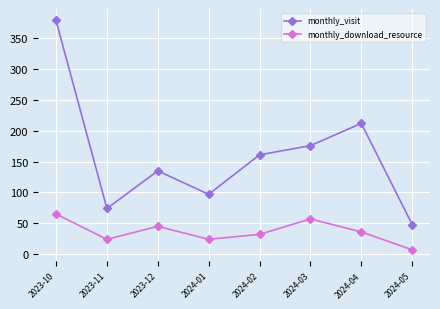

What is the value of the monthly_download_resource point at the 4th from the left?

24